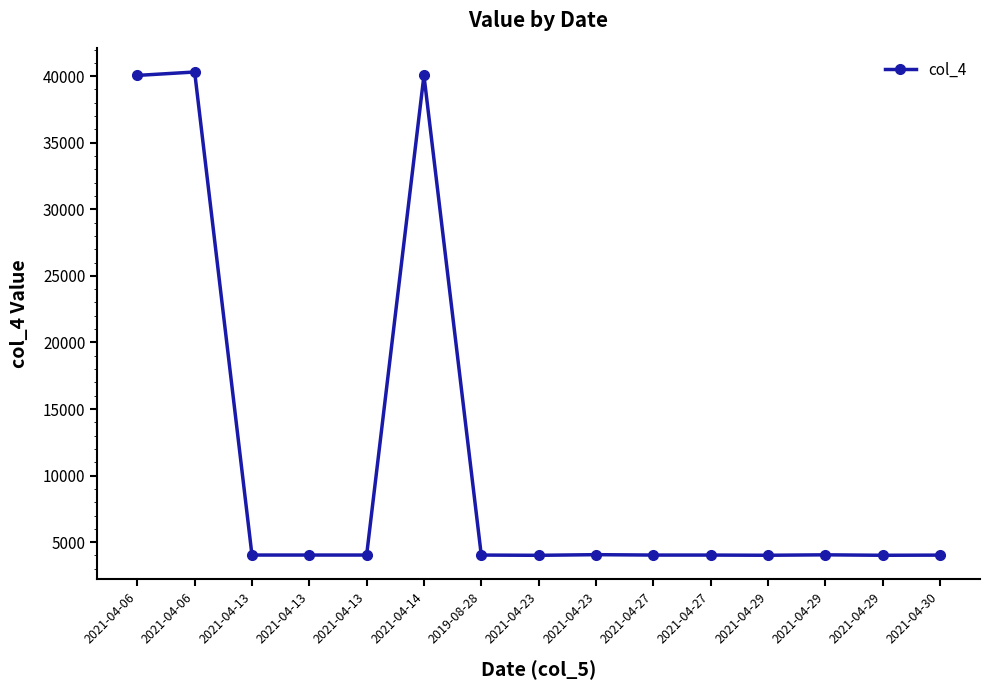

What is the value of the 1st point from the left?

40054